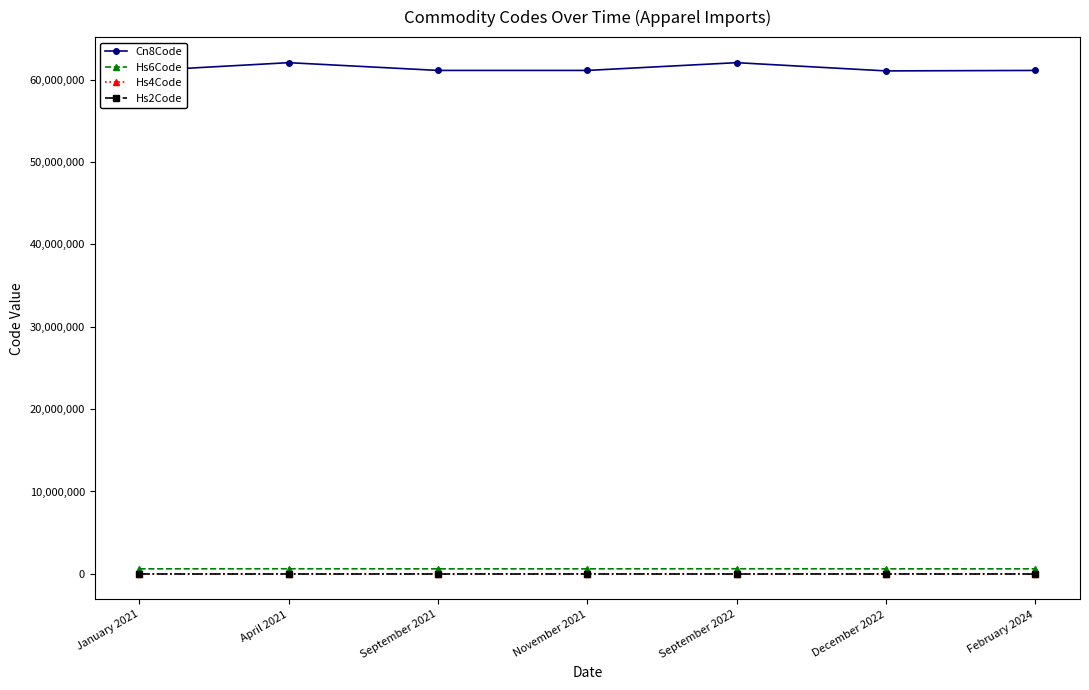

What is the difference between the maximum and minimum values in the Hs6Code series?

10000